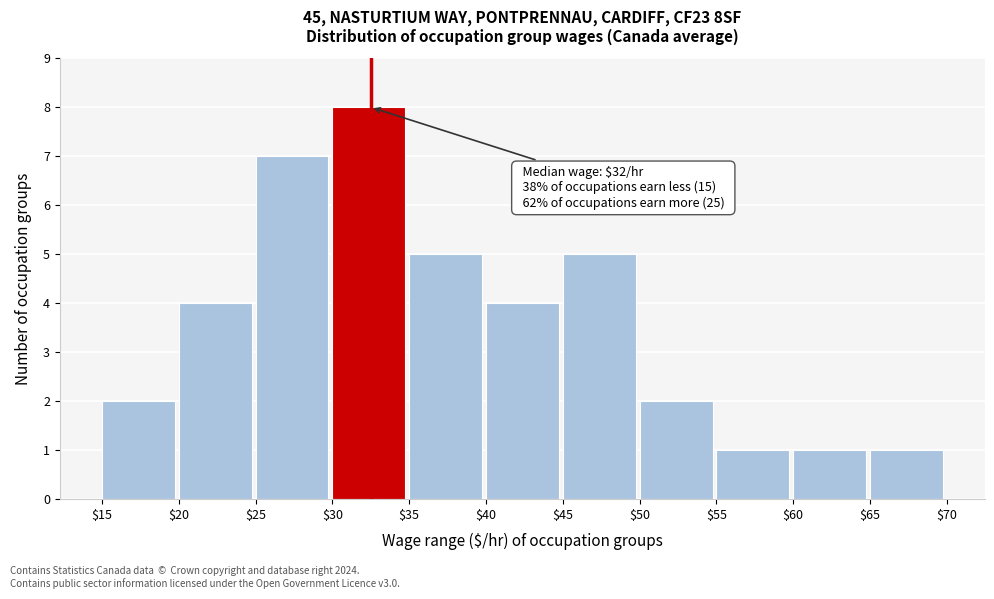

Over which range of the x-axis is the bar tallest?

$30 to $35